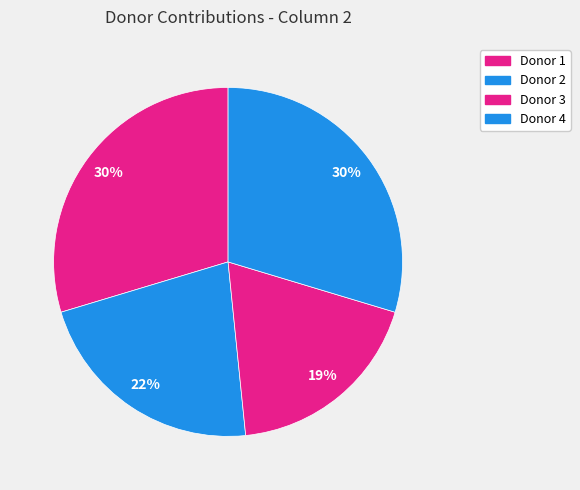

What is the smallest slice in the pie chart?

Donor 3